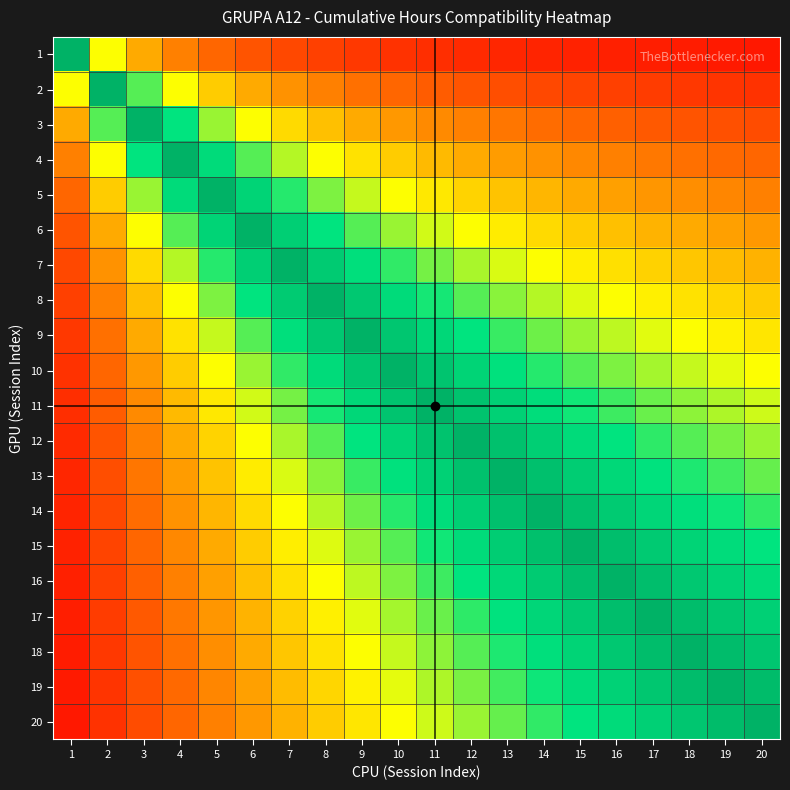

Reading left to right, transcribe all the data shown in this chart.

1: 1=100.0	2=50.0	3=33.3	4=25.0	5=20.0	6=16.7	7=14.3	8=12.5	9=11.1	10=10.0	11=9.1	12=8.3	13=7.7	14=7.1	15=6.7	16=6.2	17=5.9	18=5.6	19=5.3	20=5.0
2: 1=50.0	2=100.0	3=66.7	4=50.0	5=40.0	6=33.3	7=28.6	8=25.0	9=22.2	10=20.0	11=18.2	12=16.7	13=15.4	14=14.3	15=13.3	16=12.5	17=11.8	18=11.1	19=10.5	20=10.0
3: 1=33.3	2=66.7	3=100.0	4=75.0	5=60.0	6=50.0	7=42.9	8=37.5	9=33.3	10=30.0	11=27.3	12=25.0	13=23.1	14=21.4	15=20.0	16=18.8	17=17.6	18=16.7	19=15.8	20=15.0
4: 1=25.0	2=50.0	3=75.0	4=100.0	5=80.0	6=66.7	7=57.1	8=50.0	9=44.4	10=40.0	11=36.4	12=33.3	13=30.8	14=28.6	15=26.7	16=25.0	17=23.5	18=22.2	19=21.1	20=20.0
5: 1=20.0	2=40.0	3=60.0	4=80.0	5=100.0	6=83.3	7=71.4	8=62.5	9=55.6	10=50.0	11=45.5	12=41.7	13=38.5	14=35.7	15=33.3	16=31.2	17=29.4	18=27.8	19=26.3	20=25.0
6: 1=16.7	2=33.3	3=50.0	4=66.7	5=83.3	6=100.0	7=85.7	8=75.0	9=66.7	10=60.0	11=54.5	12=50.0	13=46.2	14=42.9	15=40.0	16=37.5	17=35.3	18=33.3	19=31.6	20=30.0
7: 1=14.3	2=28.6	3=42.9	4=57.1	5=71.4	6=85.7	7=100.0	8=87.5	9=77.8	10=70.0	11=63.6	12=58.3	13=53.8	14=50.0	15=46.7	16=43.8	17=41.2	18=38.9	19=36.8	20=35.0
8: 1=12.5	2=25.0	3=37.5	4=50.0	5=62.5	6=75.0	7=87.5	8=100.0	9=88.9	10=80.0	11=72.7	12=66.7	13=61.5	14=57.1	15=53.3	16=50.0	17=47.1	18=44.4	19=42.1	20=40.0
9: 1=11.1	2=22.2	3=33.3	4=44.4	5=55.6	6=66.7	7=77.8	8=88.9	9=100.0	10=90.0	11=81.8	12=75.0	13=69.2	14=64.3	15=60.0	16=56.2	17=52.9	18=50.0	19=47.4	20=45.0
10: 1=10.0	2=20.0	3=30.0	4=40.0	5=50.0	6=60.0	7=70.0	8=80.0	9=90.0	10=100.0	11=90.9	12=83.3	13=76.9	14=71.4	15=66.7	16=62.5	17=58.8	18=55.6	19=52.6	20=50.0
11: 1=9.1	2=18.2	3=27.3	4=36.4	5=45.5	6=54.5	7=63.6	8=72.7	9=81.8	10=90.9	11=100.0	12=91.7	13=84.6	14=78.6	15=73.3	16=68.8	17=64.7	18=61.1	19=57.9	20=55.0
12: 1=8.3	2=16.7	3=25.0	4=33.3	5=41.7	6=50.0	7=58.3	8=66.7	9=75.0	10=83.3	11=91.7	12=100.0	13=92.3	14=85.7	15=80.0	16=75.0	17=70.6	18=66.7	19=63.2	20=60.0
13: 1=7.7	2=15.4	3=23.1	4=30.8	5=38.5	6=46.2	7=53.8	8=61.5	9=69.2	10=76.9	11=84.6	12=92.3	13=100.0	14=92.9	15=86.7	16=81.2	17=76.5	18=72.2	19=68.4	20=65.0
14: 1=7.1	2=14.3	3=21.4	4=28.6	5=35.7	6=42.9	7=50.0	8=57.1	9=64.3	10=71.4	11=78.6	12=85.7	13=92.9	14=100.0	15=93.3	16=87.5	17=82.4	18=77.8	19=73.7	20=70.0
15: 1=6.7	2=13.3	3=20.0	4=26.7	5=33.3	6=40.0	7=46.7	8=53.3	9=60.0	10=66.7	11=73.3	12=80.0	13=86.7	14=93.3	15=100.0	16=93.8	17=88.2	18=83.3	19=78.9	20=75.0
16: 1=6.2	2=12.5	3=18.8	4=25.0	5=31.2	6=37.5	7=43.8	8=50.0	9=56.2	10=62.5	11=68.8	12=75.0	13=81.2	14=87.5	15=93.8	16=100.0	17=94.1	18=88.9	19=84.2	20=80.0
17: 1=5.9	2=11.8	3=17.6	4=23.5	5=29.4	6=35.3	7=41.2	8=47.1	9=52.9	10=58.8	11=64.7	12=70.6	13=76.5	14=82.4	15=88.2	16=94.1	17=100.0	18=94.4	19=89.5	20=85.0
18: 1=5.6	2=11.1	3=16.7	4=22.2	5=27.8	6=33.3	7=38.9	8=44.4	9=50.0	10=55.6	11=61.1	12=66.7	13=72.2	14=77.8	15=83.3	16=88.9	17=94.4	18=100.0	19=94.7	20=90.0
19: 1=5.3	2=10.5	3=15.8	4=21.1	5=26.3	6=31.6	7=36.8	8=42.1	9=47.4	10=52.6	11=57.9	12=63.2	13=68.4	14=73.7	15=78.9	16=84.2	17=89.5	18=94.7	19=100.0	20=95.0
20: 1=5.0	2=10.0	3=15.0	4=20.0	5=25.0	6=30.0	7=35.0	8=40.0	9=45.0	10=50.0	11=55.0	12=60.0	13=65.0	14=70.0	15=75.0	16=80.0	17=85.0	18=90.0	19=95.0	20=100.0